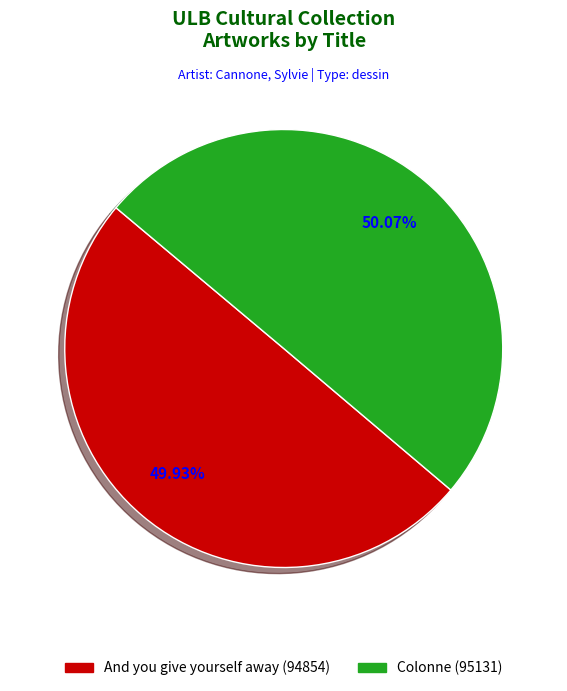

Do And you give yourself away and Colonne together represent more than half of the pie?

Yes